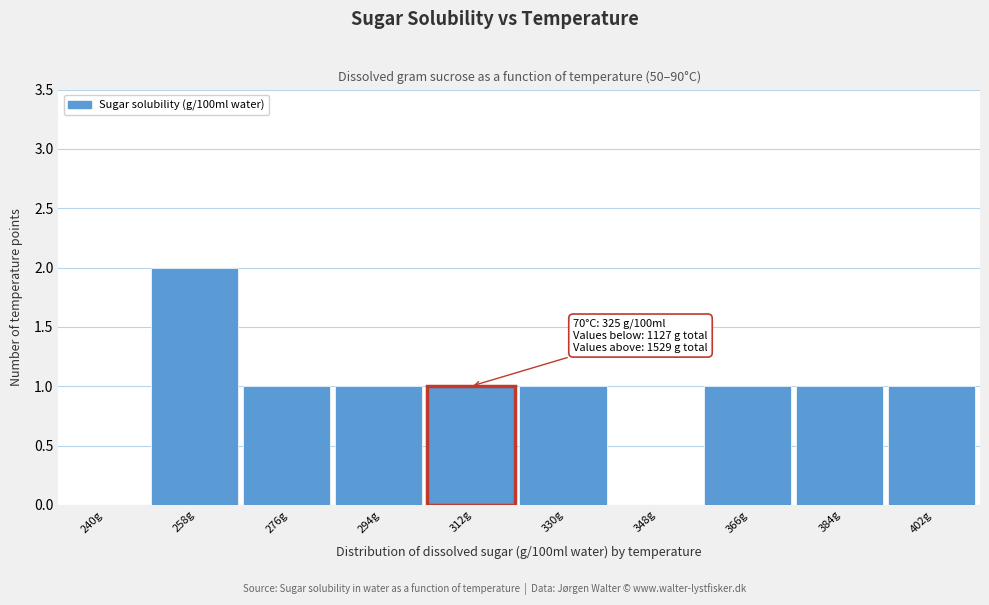

Reading left to right, extract all data points from this chart.

240g=0	258g=2	276g=1	294g=1	312g=1	330g=1	348g=0	366g=1	384g=1	402g=1